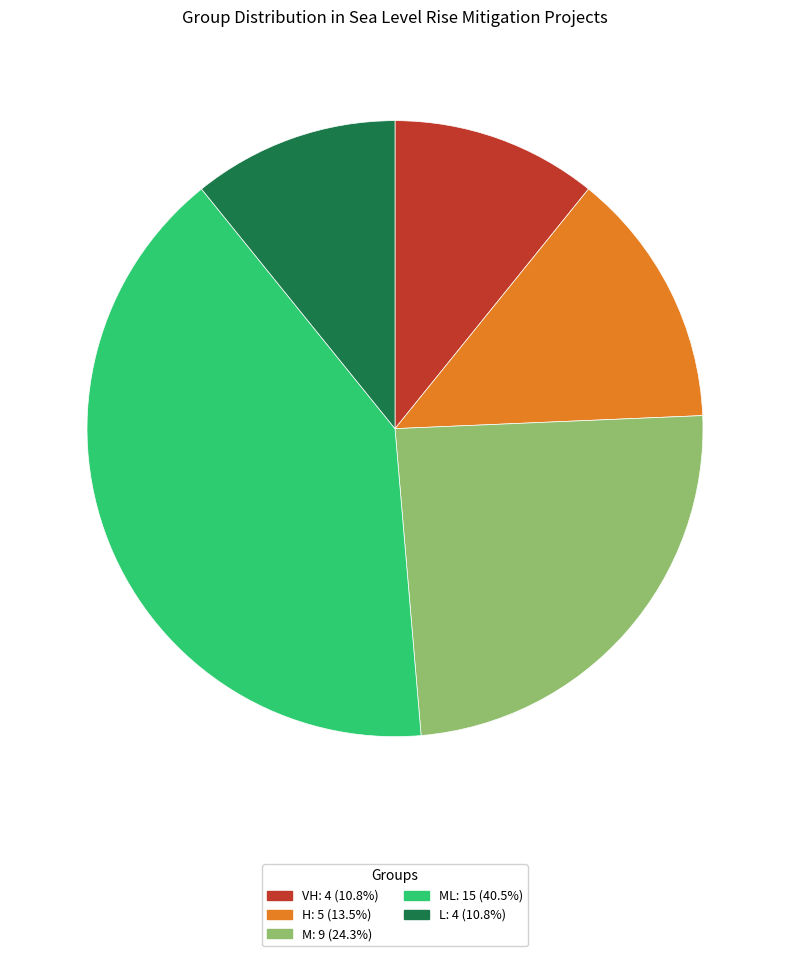

Does any single category account for the majority?

No